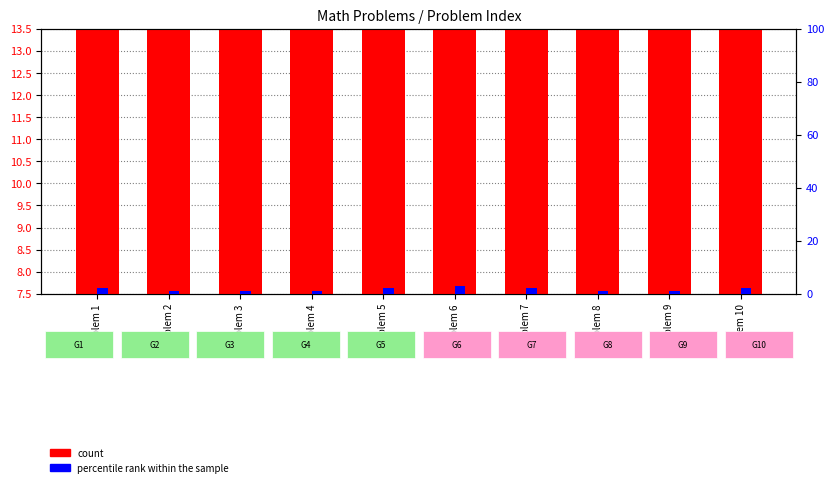

What is the difference between the maximum and minimum values in the percentile rank within the sample series?

2